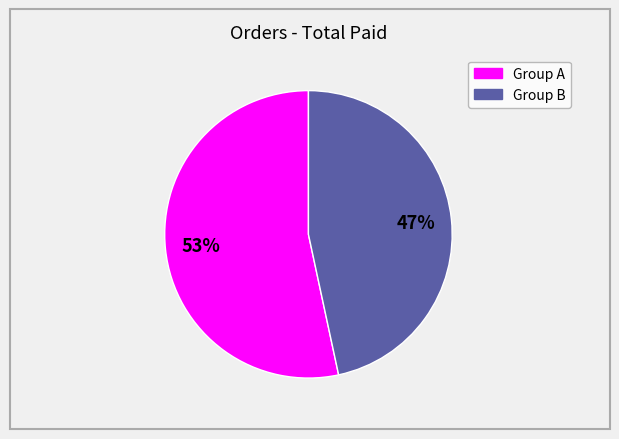

To the nearest percent, what is the average slice percentage?

50%